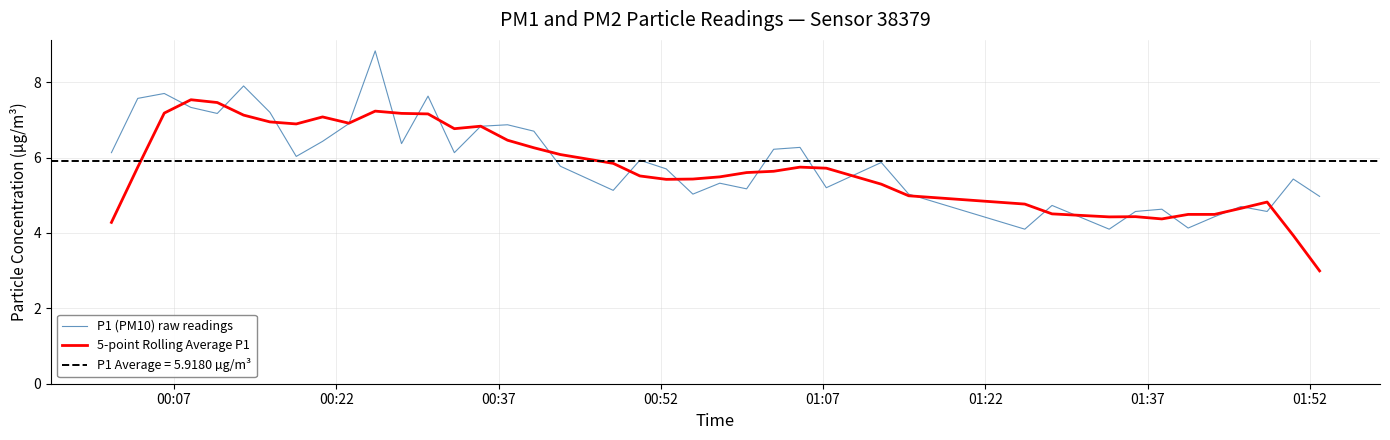

What is the maximum value for 5-point Rolling Average P1?

7.5